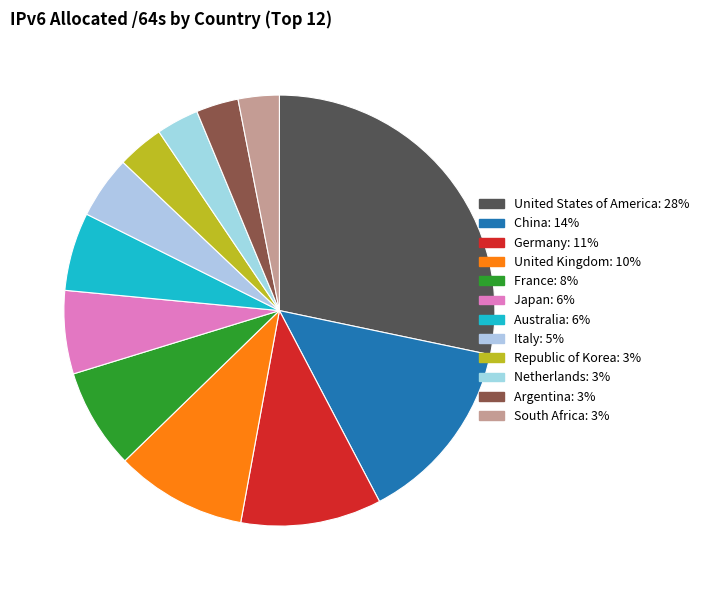

To the nearest percent, what is the combined percentage of Republic of Korea and France?

11%